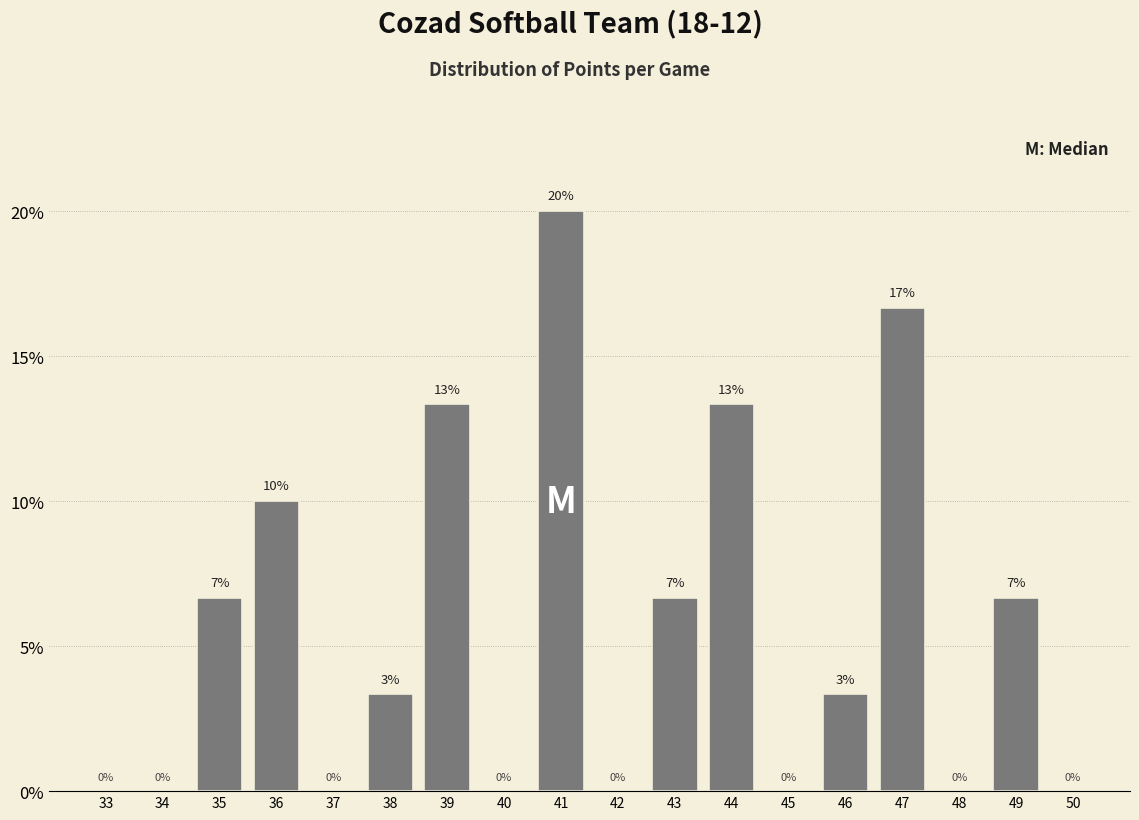

What is the maximum value shown in the chart?

20.0